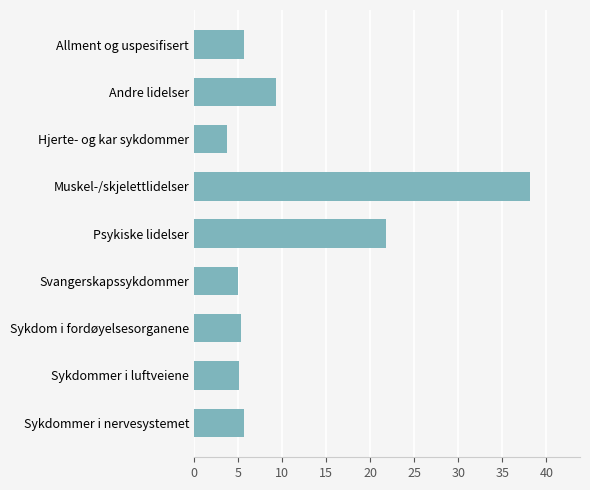

At which label is the value closest to 20?

Psykiske lidelser